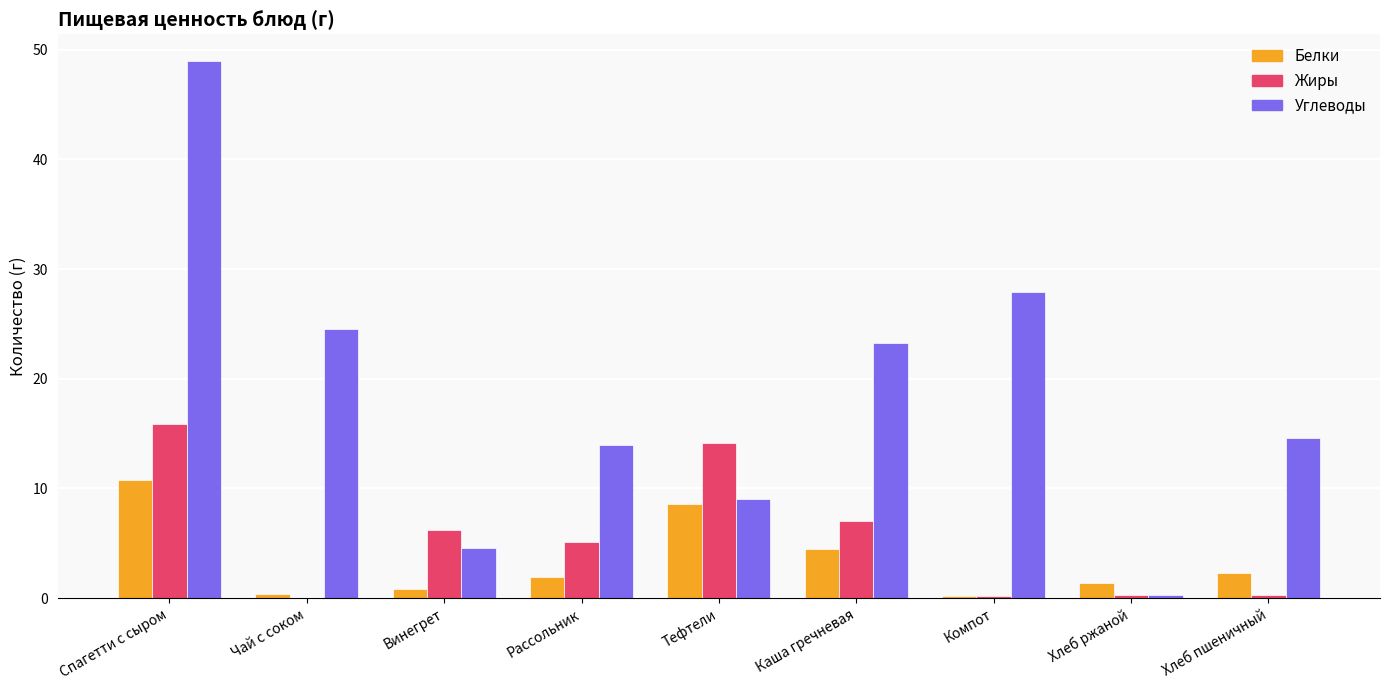

True or false: Жиры has a value of 7.0 at Каша гречневая.

True